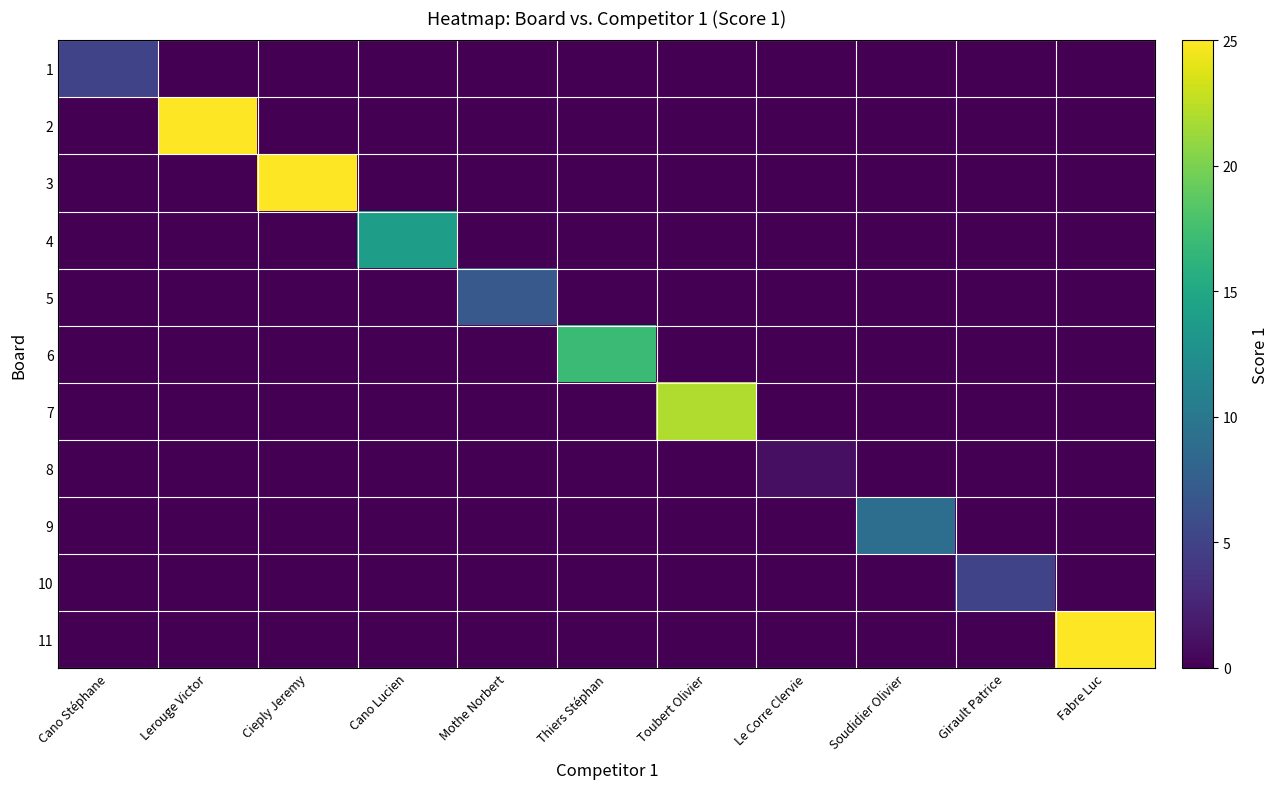

Count the number of data series in this chart.

11